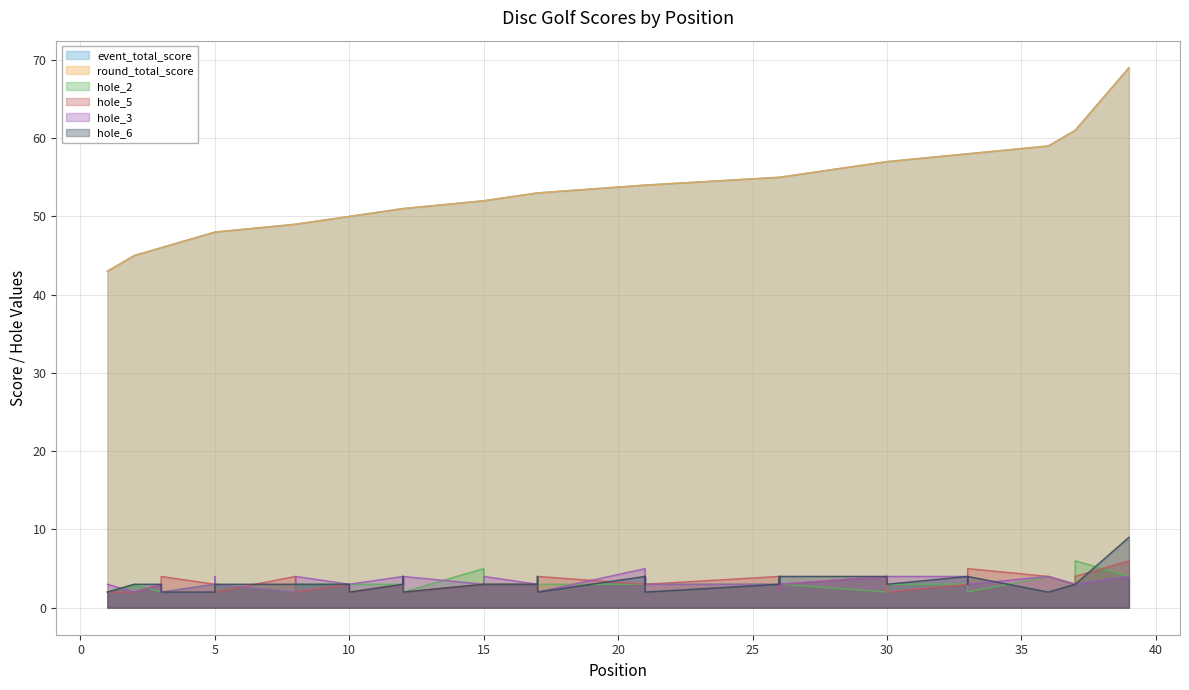

At which category is the sum across all series the highest?

39